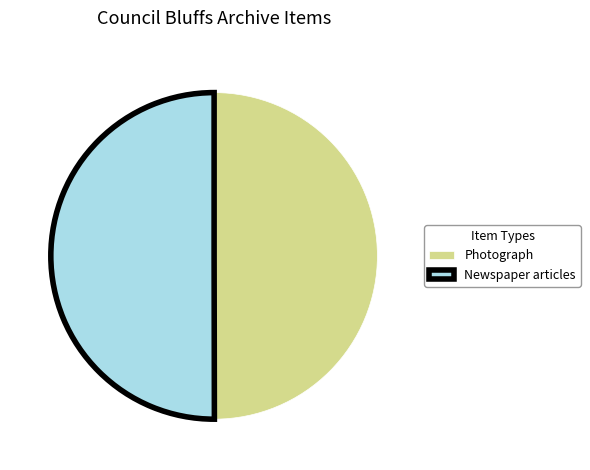

Is it true that Photograph is 50% of the pie?

True